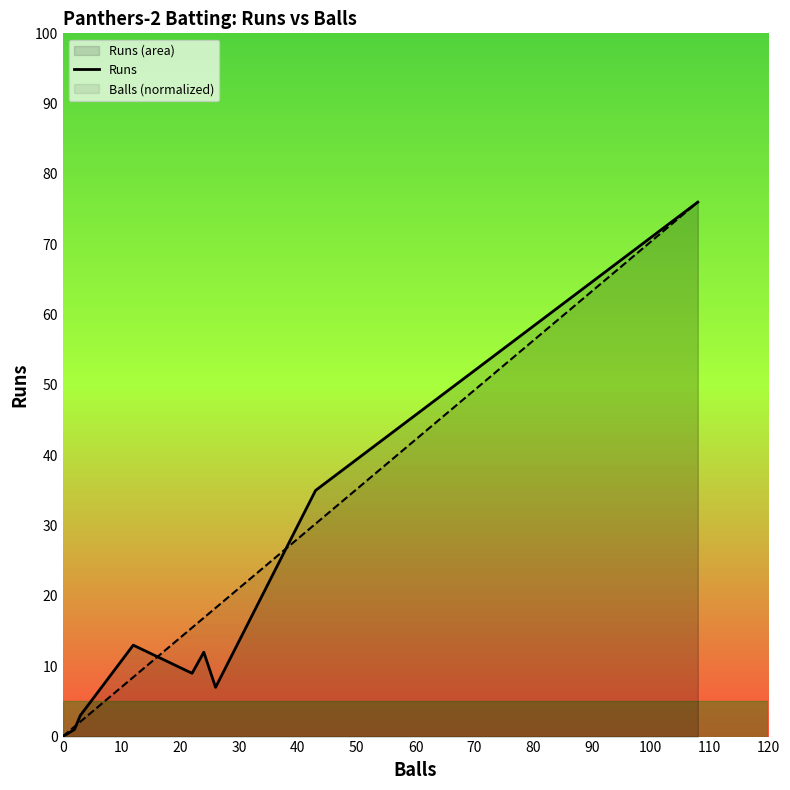

How many distinct data groups are displayed?

2